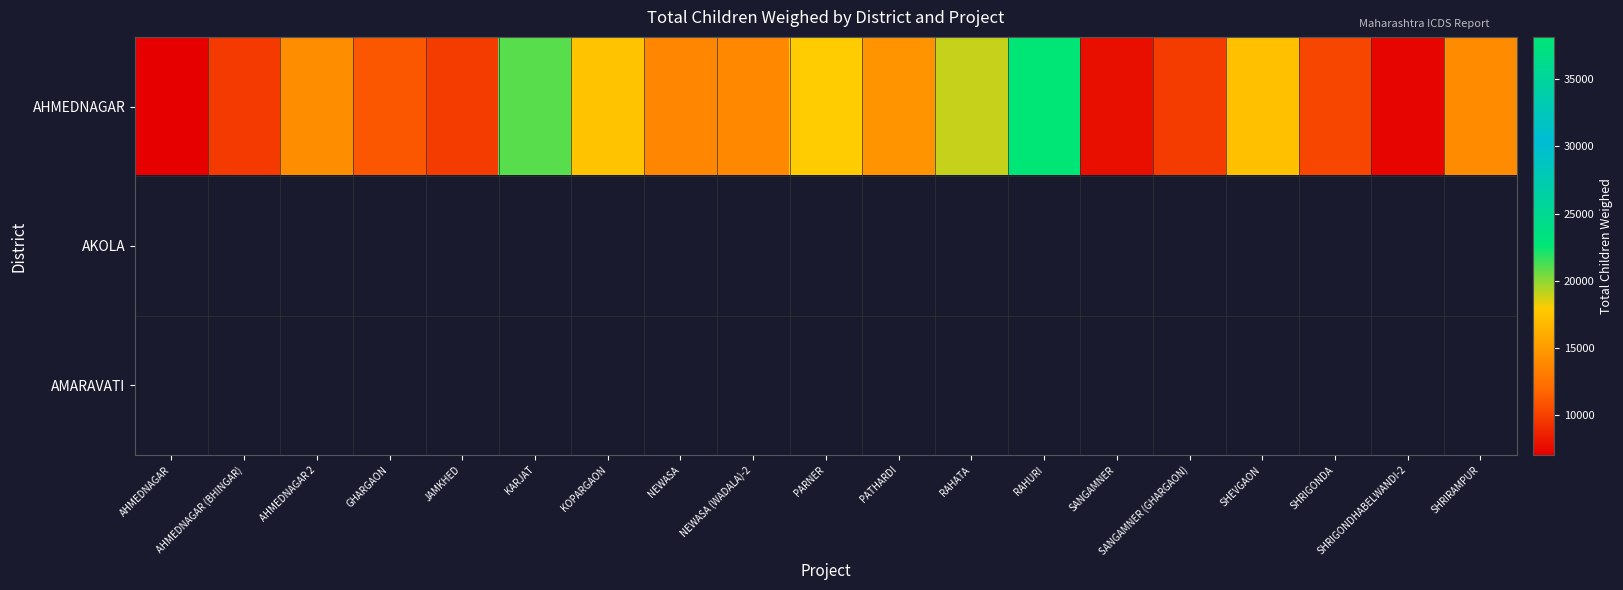

At how many categories does at least one series exceed 36161?

1